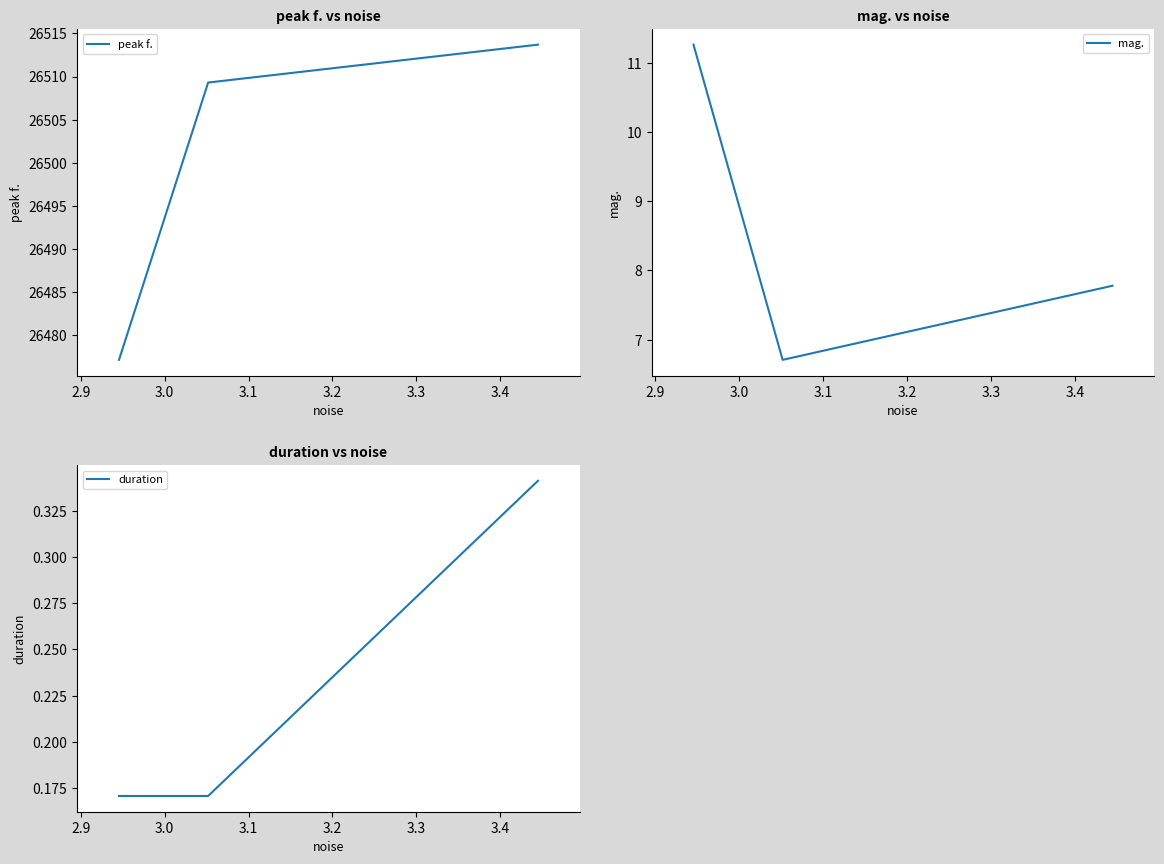

How many lines are shown in the chart?

3